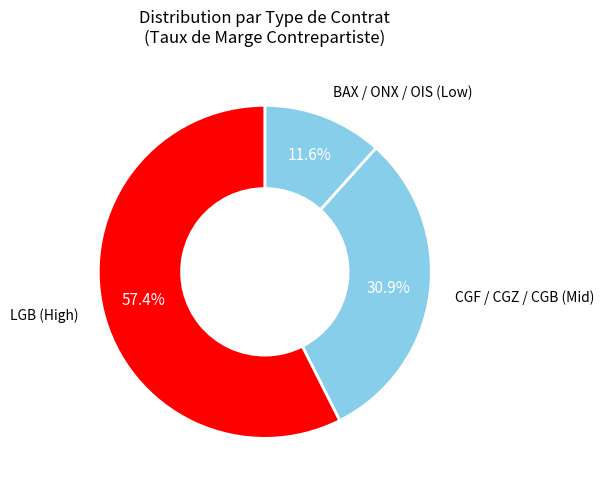

What is the majority slice?

LGB